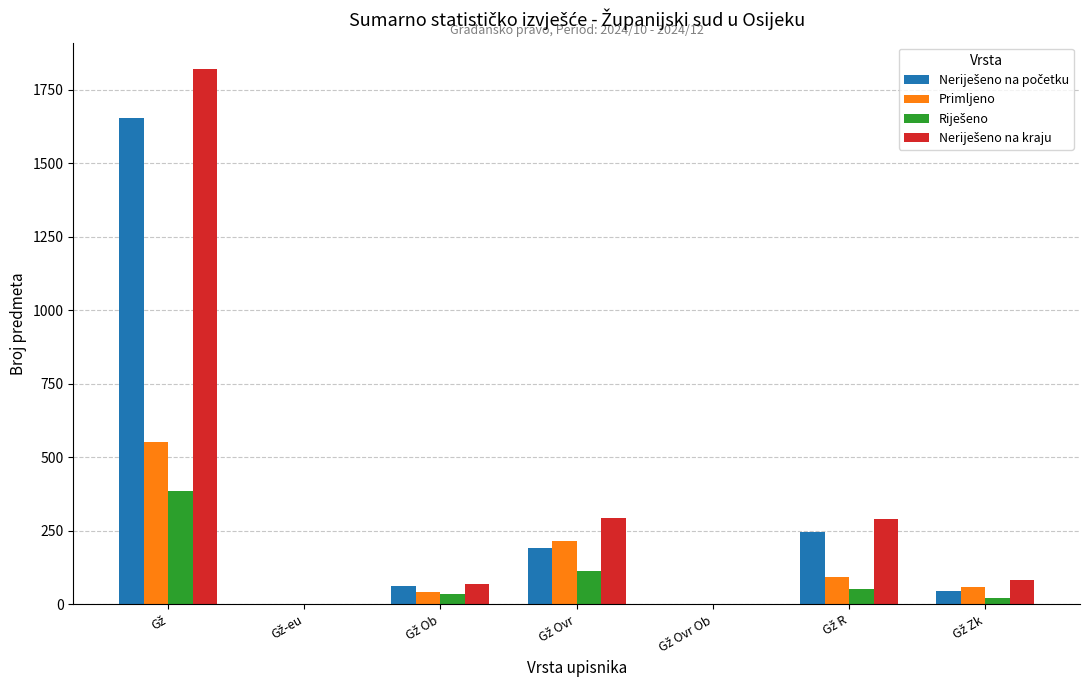

What is the highest value of the Primljeno series?

552